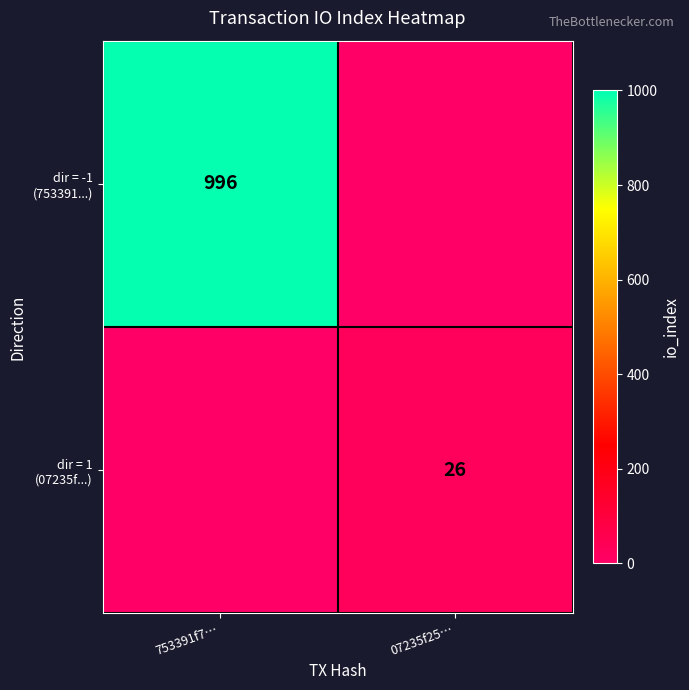

How many positive values does the dir = -1 (753391...) series have?

1